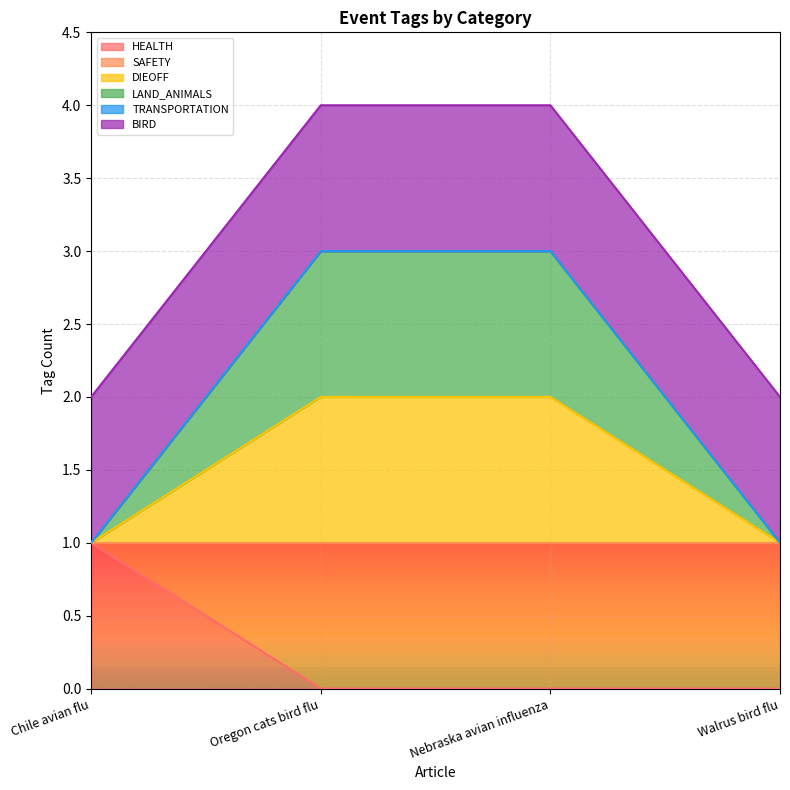

At how many categories does at least one series exceed 0?

4